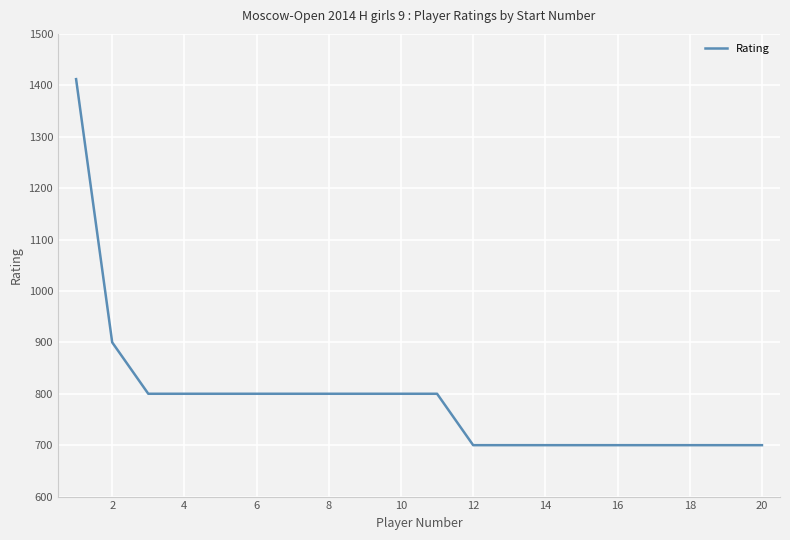

What is the maximum value shown in the chart?

1412